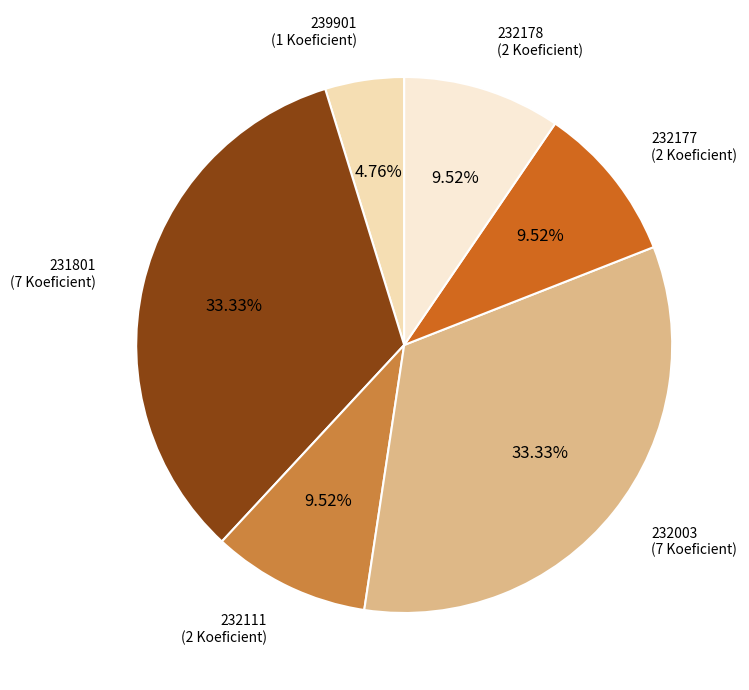

Is 239901 the majority of the pie?

No